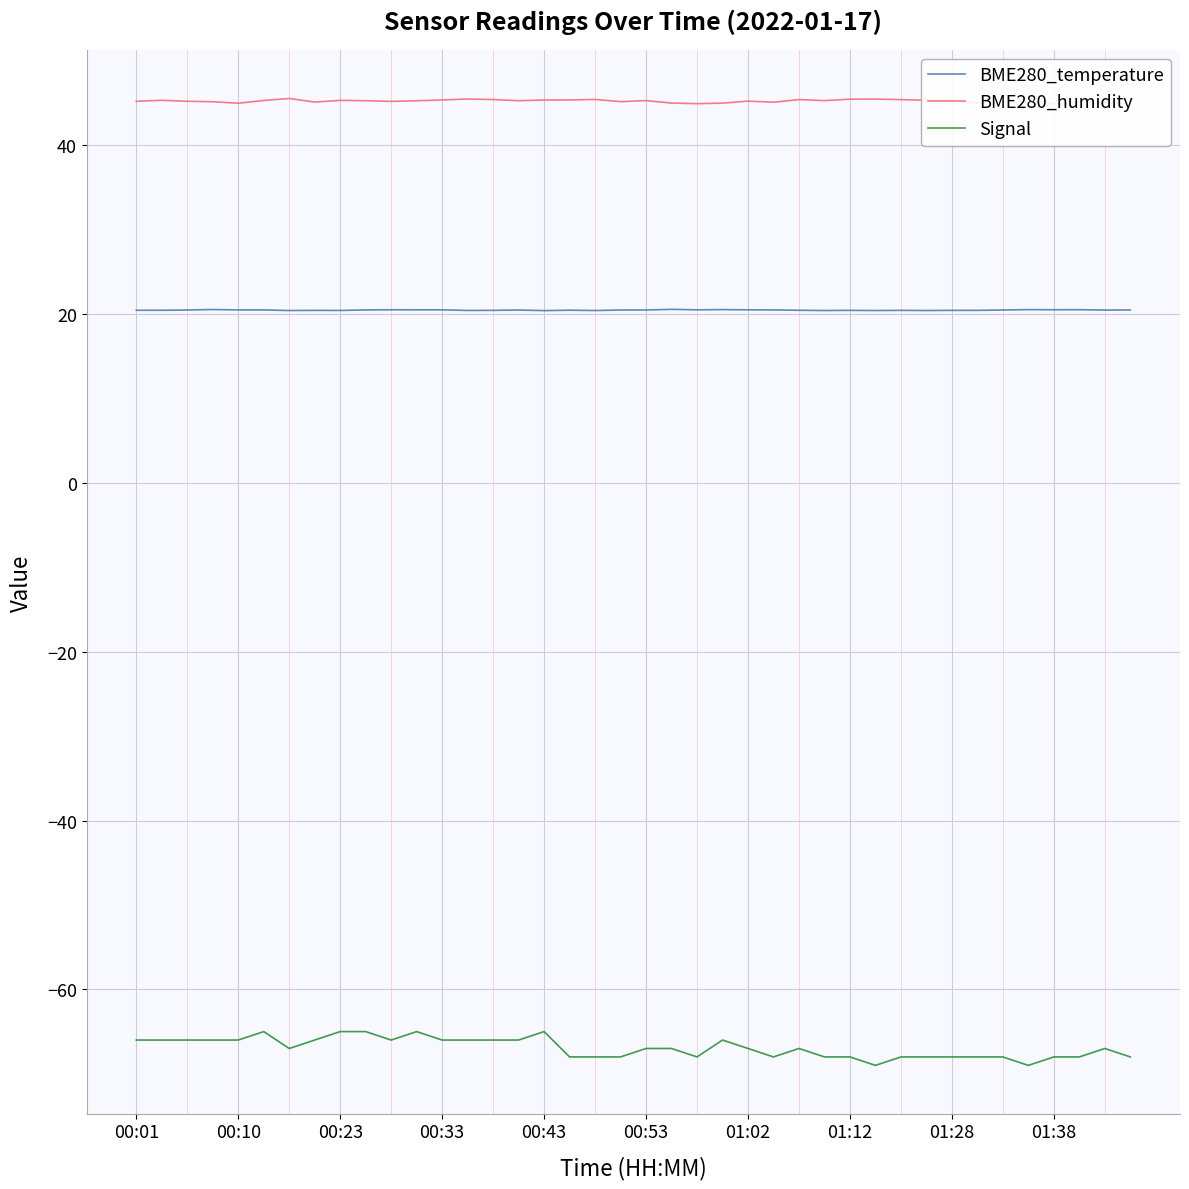

What is the average value of the BME280_humidity series?

45.2